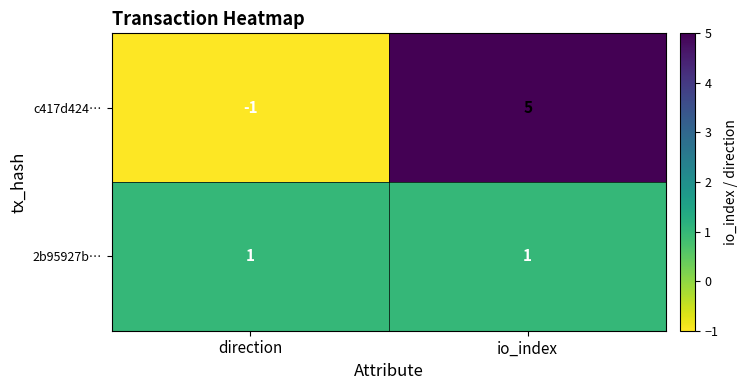

The value of 2b95927b… at direction is 1. True or false?

True